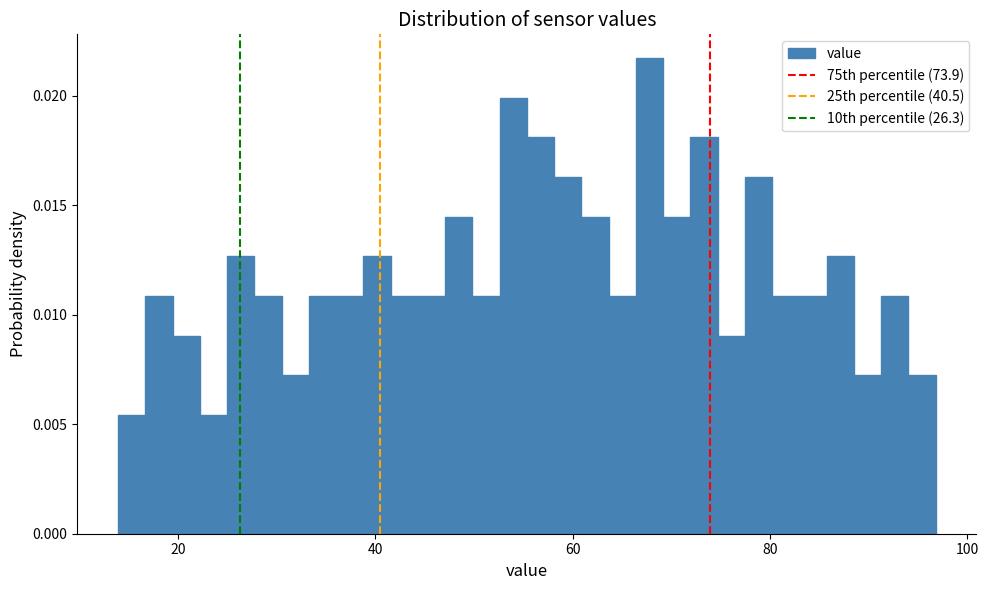

Around what value on the x-axis is the tallest bar? Give the approximate position of its centre, as read against the axis.

68